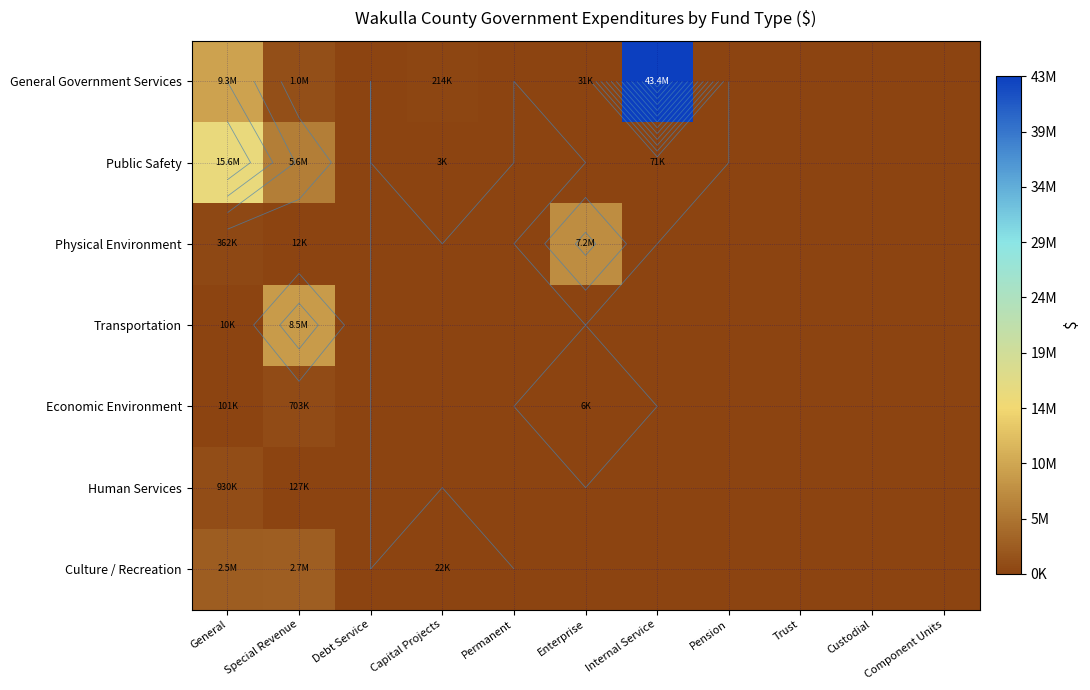

At which category does the chart reach its peak across all series?

Internal Service